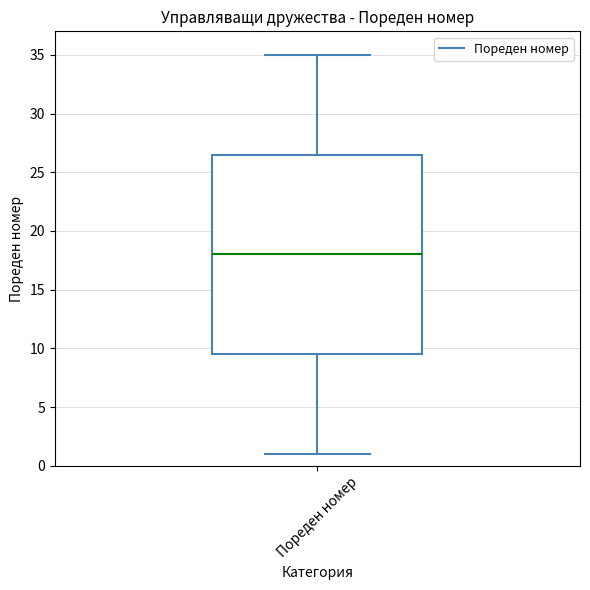

Where does the median line of the box for Пореден номер sit on the y-axis? The values are not printed on the chart, so give them approximately, as read against the axis.

18.0